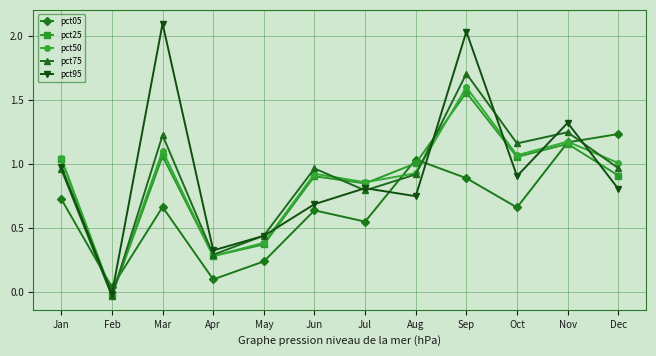

What are all the series names shown in the legend?

pct05, pct25, pct50, pct75, pct95